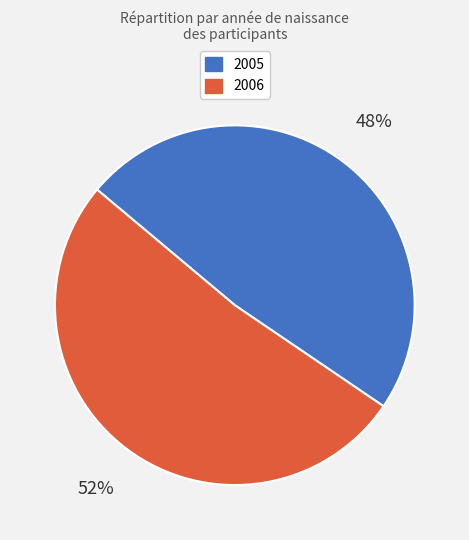

Do 2005 and 2006 together represent more than half of the pie?

Yes